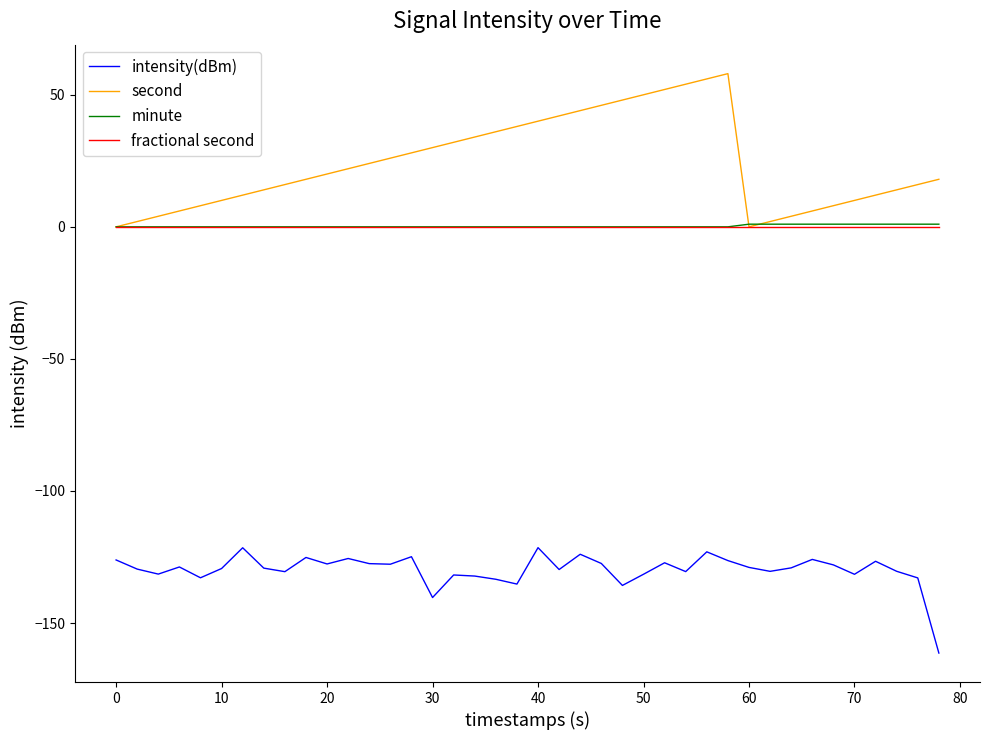

Which series has the largest total across all categories?

second